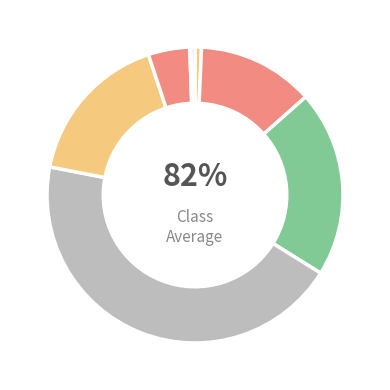

Rank the categories by value from lowest to highest.

7, 9, 1, 6, 2, 5, 3, 4